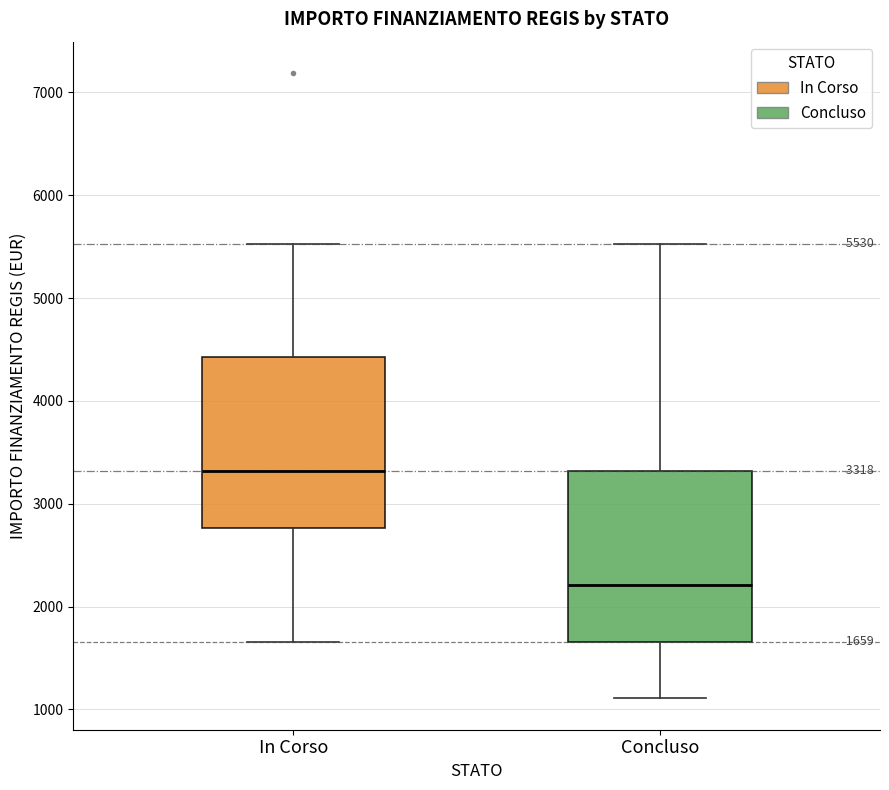

Which box's median line is the highest?

In Corso